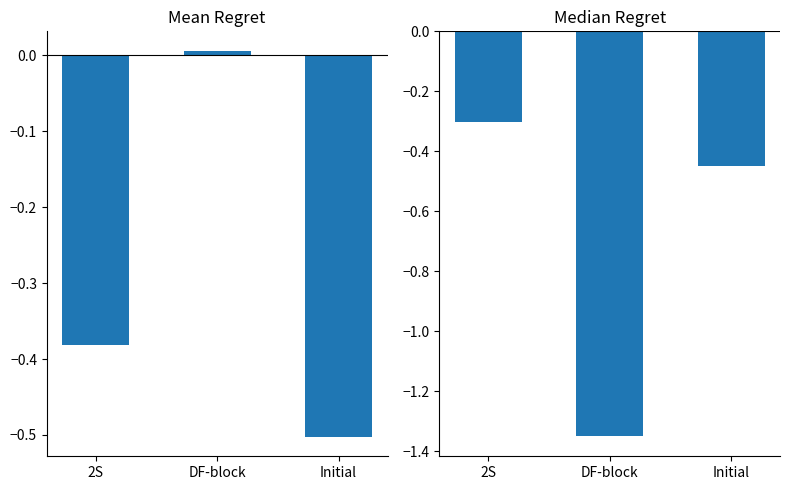

Reading left to right, list all the values displayed in this chart.

Mean Regret: -0.4	0.0	-0.5
Median Regret: -0.3	-1.4	-0.5